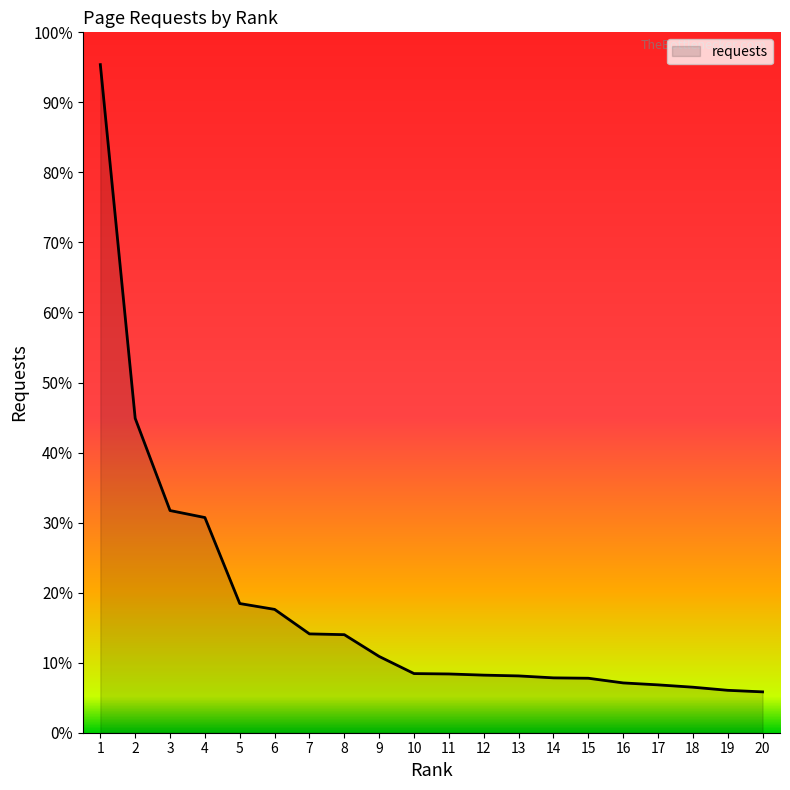

Reading right to left, what are all the values shown in this chart?

20=105	19=109	18=117	17=123	16=128	15=140	14=141	13=146	12=148	11=151	10=152	9=196	8=252	7=254	6=317	5=332	4=553	3=571	2=808	1=1717